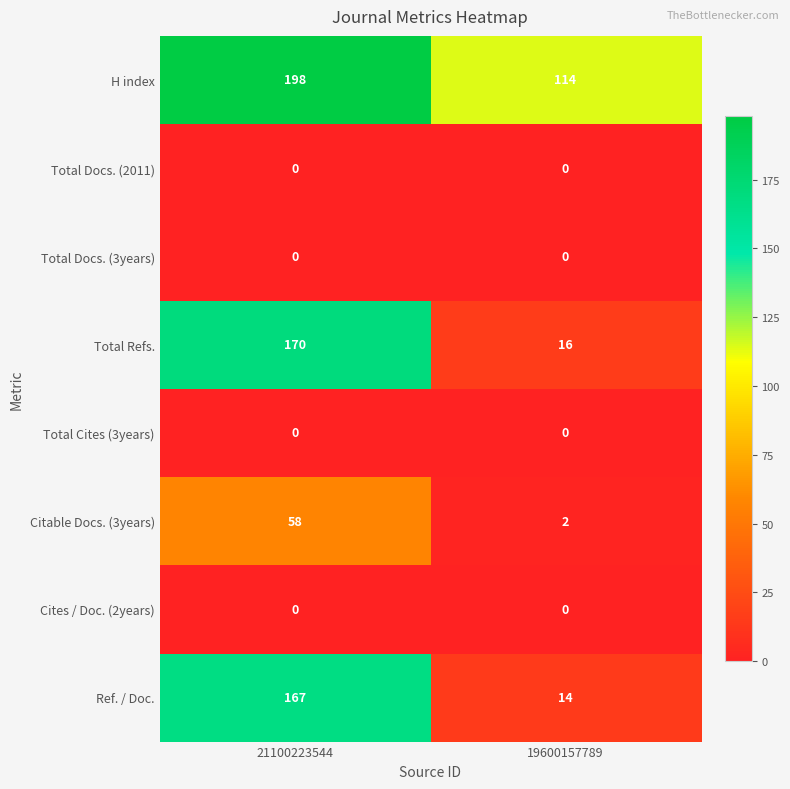

Reading left to right, extract all data points from this chart.

H index: 198	114
Total Docs. (2011): 0	0
Total Docs. (3years): 0	0
Total Refs.: 170	16
Total Cites (3years): 0	0
Citable Docs. (3years): 58	2
Cites / Doc. (2years): 0	0
Ref. / Doc.: 167	14